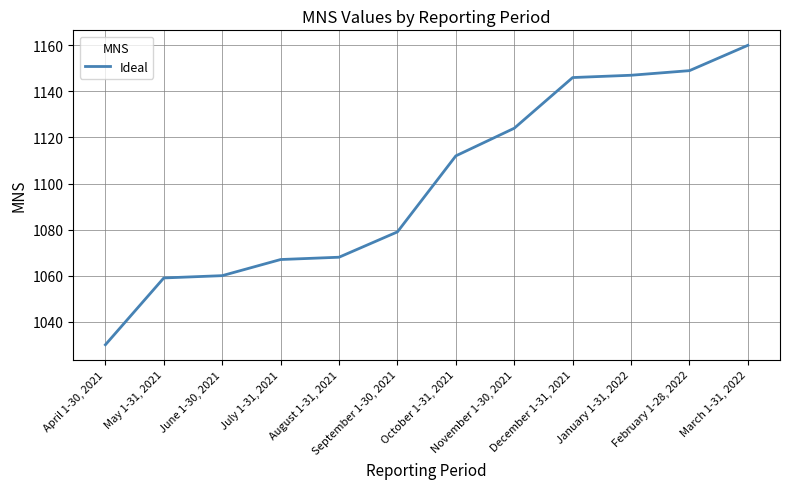

List the labels in order of value, largest first.

March 1-31, 2022, February 1-28, 2022, January 1-31, 2022, December 1-31, 2021, November 1-30, 2021, October 1-31, 2021, September 1-30, 2021, August 1-31, 2021, July 1-31, 2021, June 1-30, 2021, May 1-31, 2021, April 1-30, 2021